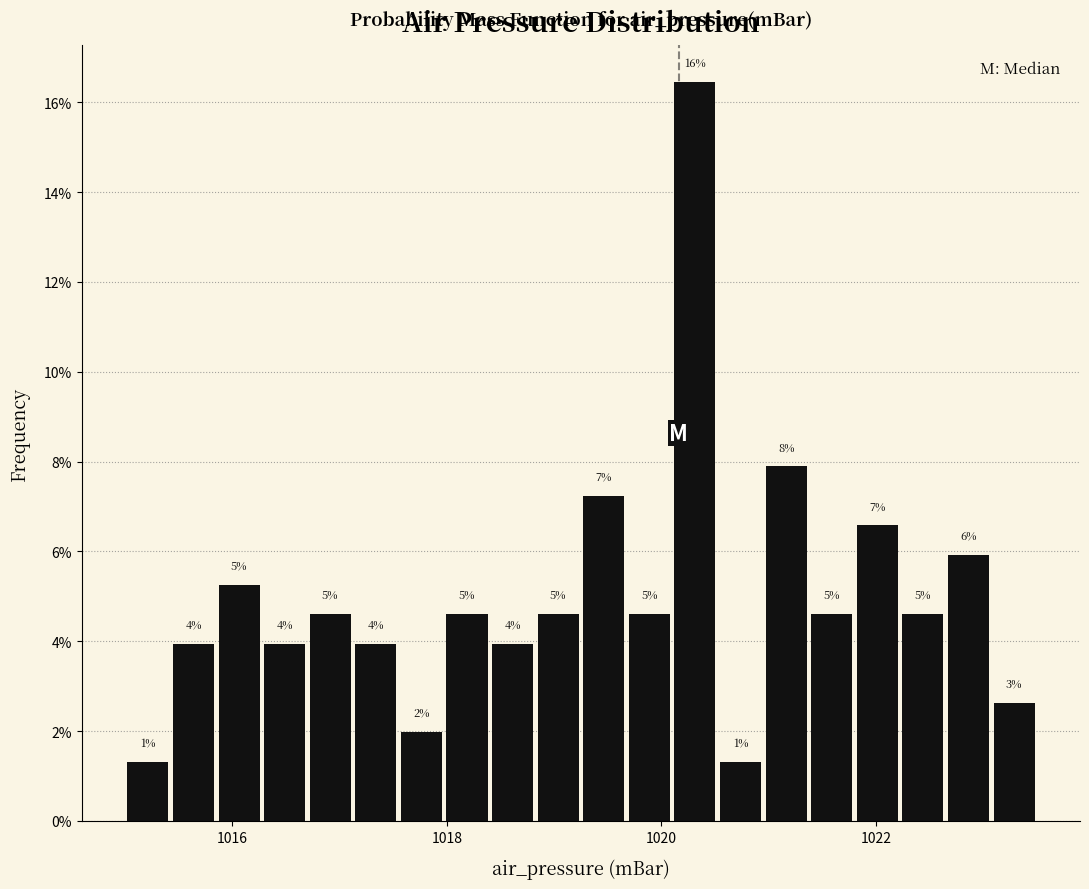

Read against the x-axis, roughly where is the centre of the tallest bar?

1020.4